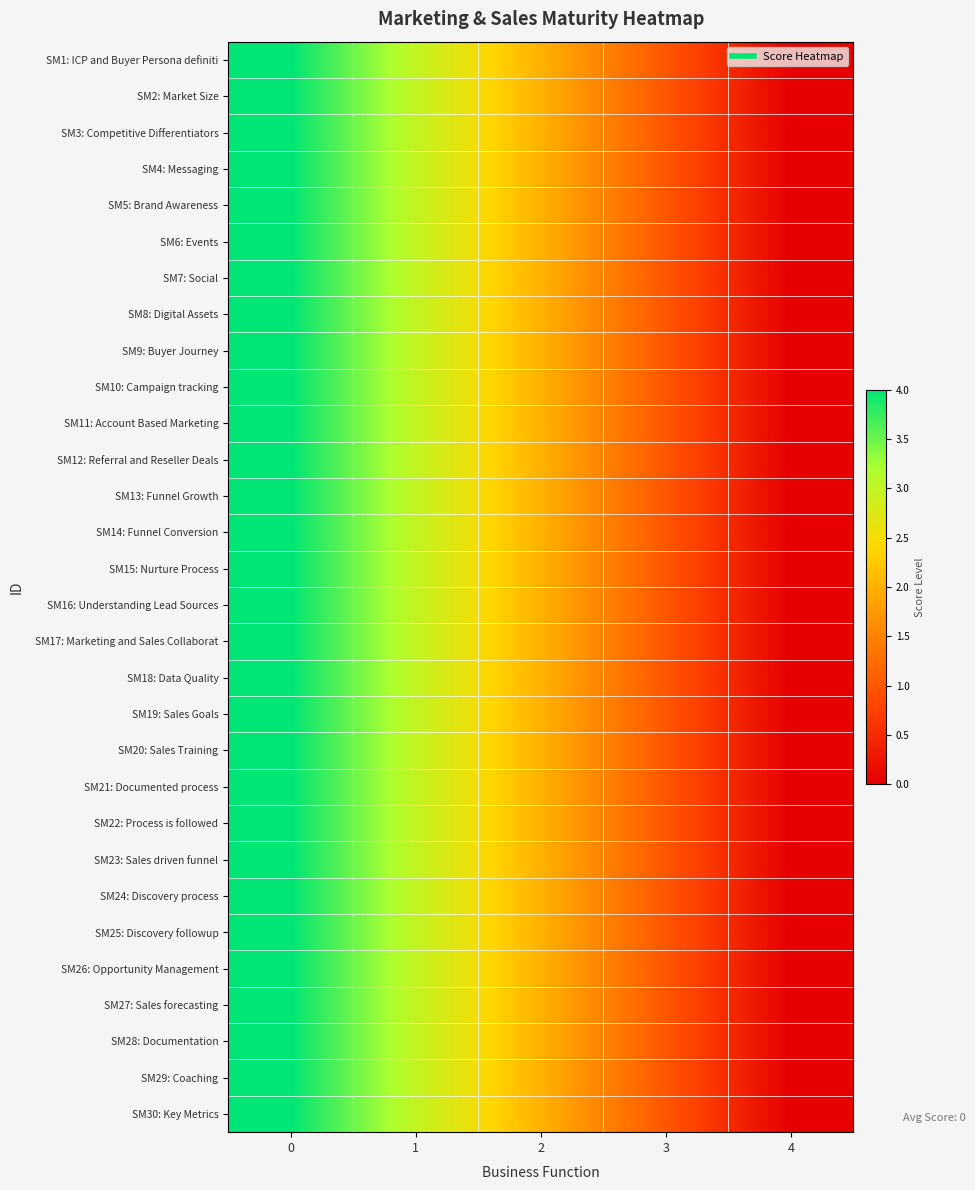

What is the maximum value shown in the chart?

4